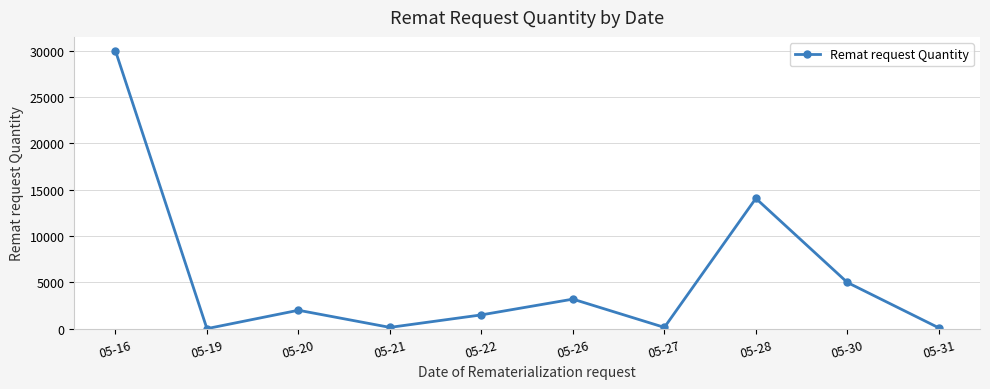

How many lines are shown in the chart?

1